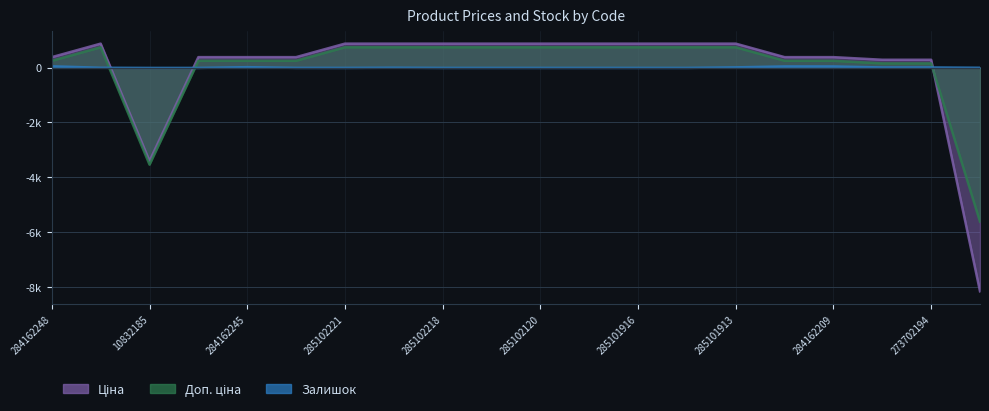

What position from the left is 273702193?

18